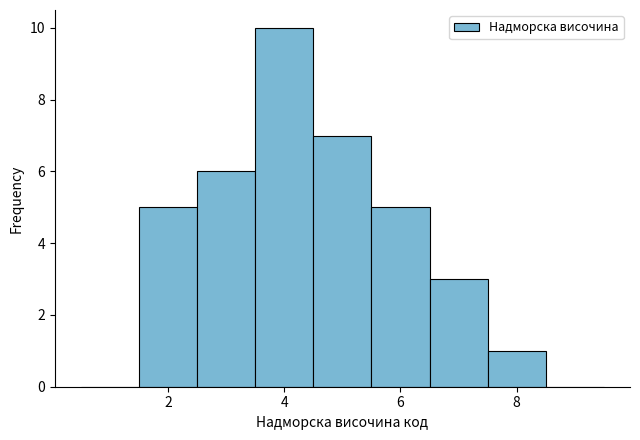

Over which range of the x-axis is the bar tallest?

3.5 to 4.5